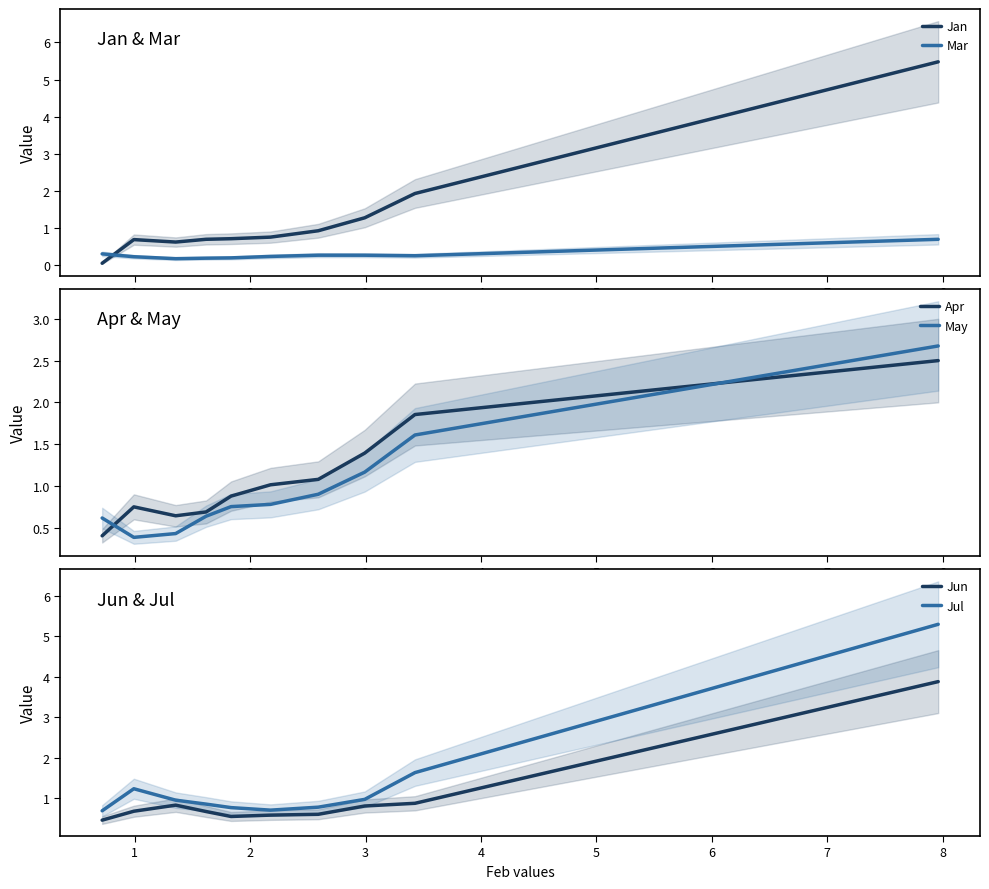

True or false: May has a value of 4.4 at 0.

False